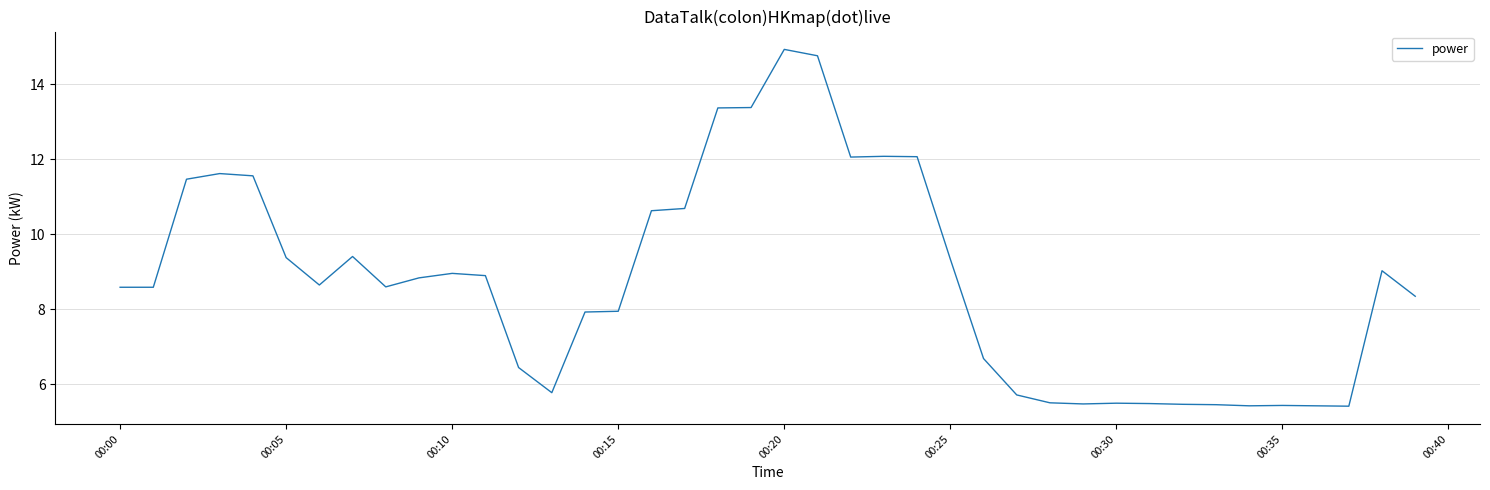

What is the greatest value displayed?

14.9